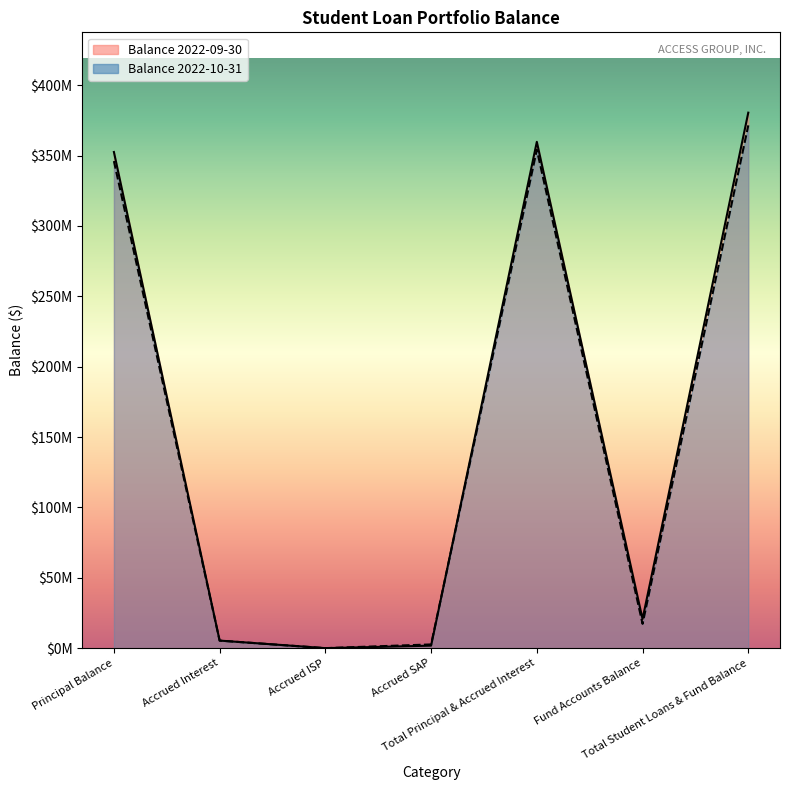

What is the minimum value for Balance 2022-10-31?

39200.7